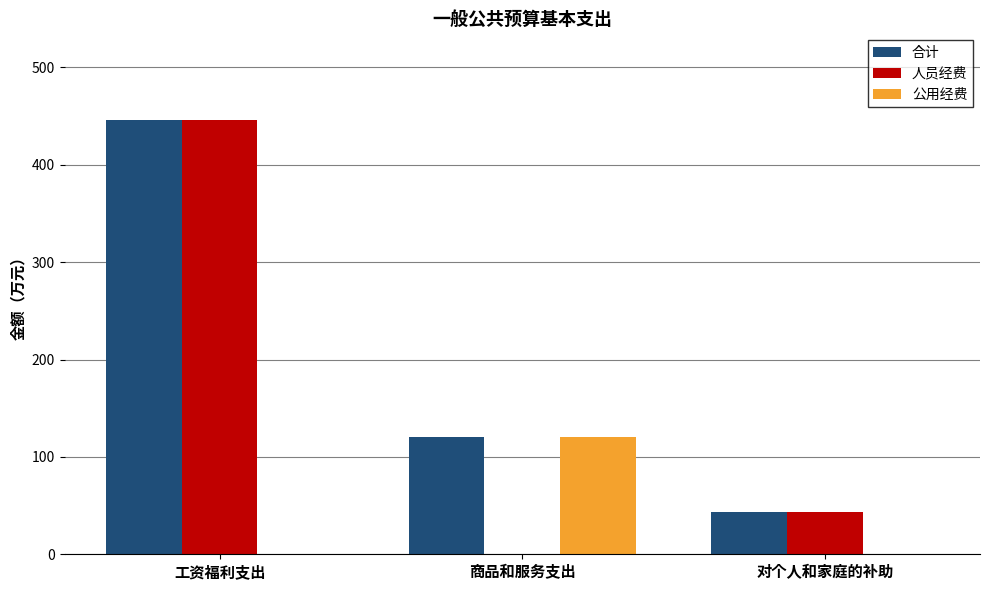

What is the sum of the 人员经费 values at 对个人和家庭的补助 and 工资福利支出?

489.3